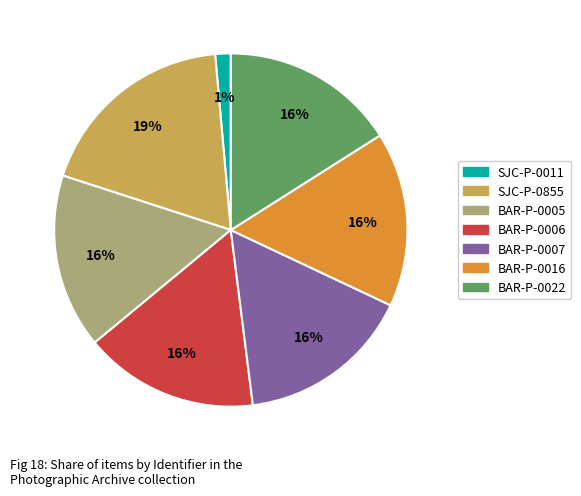

How many segments does this pie chart have?

7